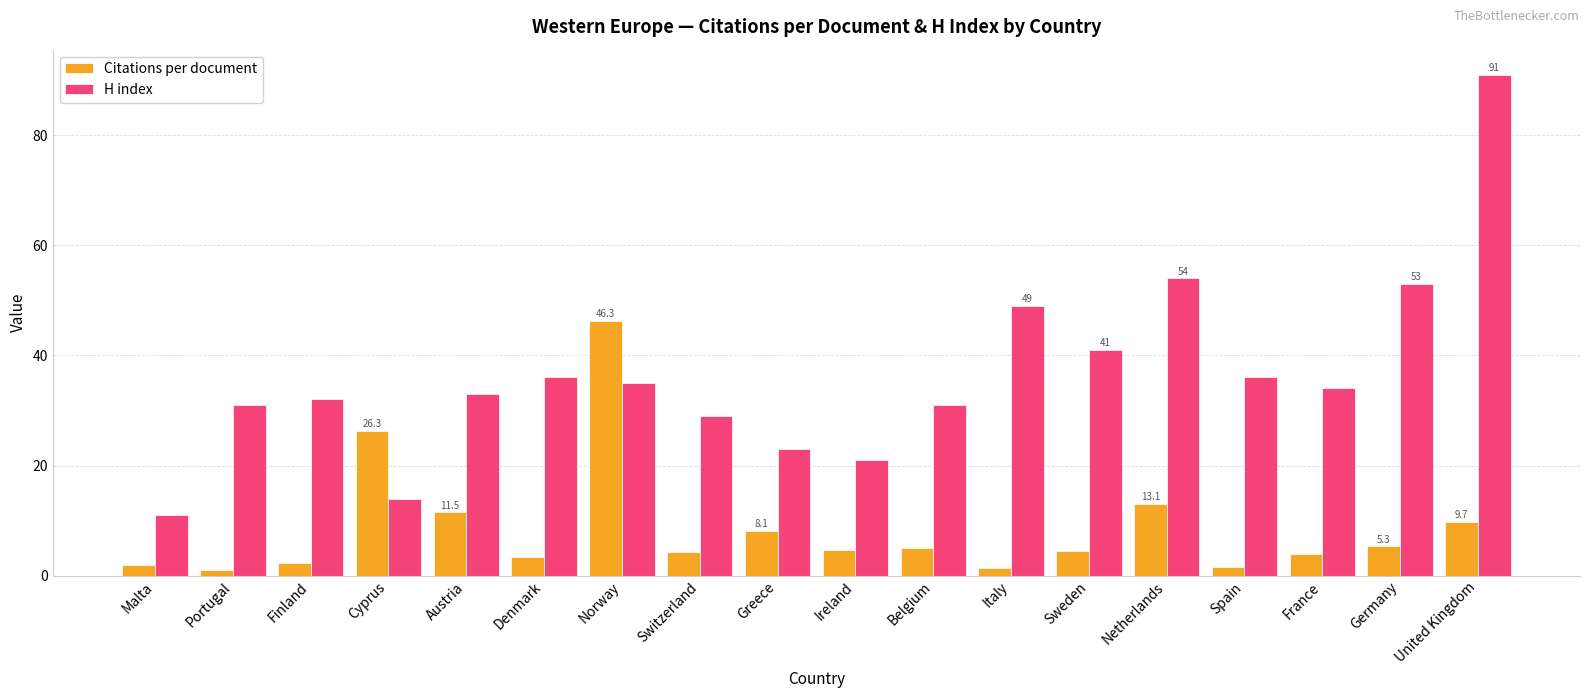

The value of H index at Ireland is 21.0. True or false?

True